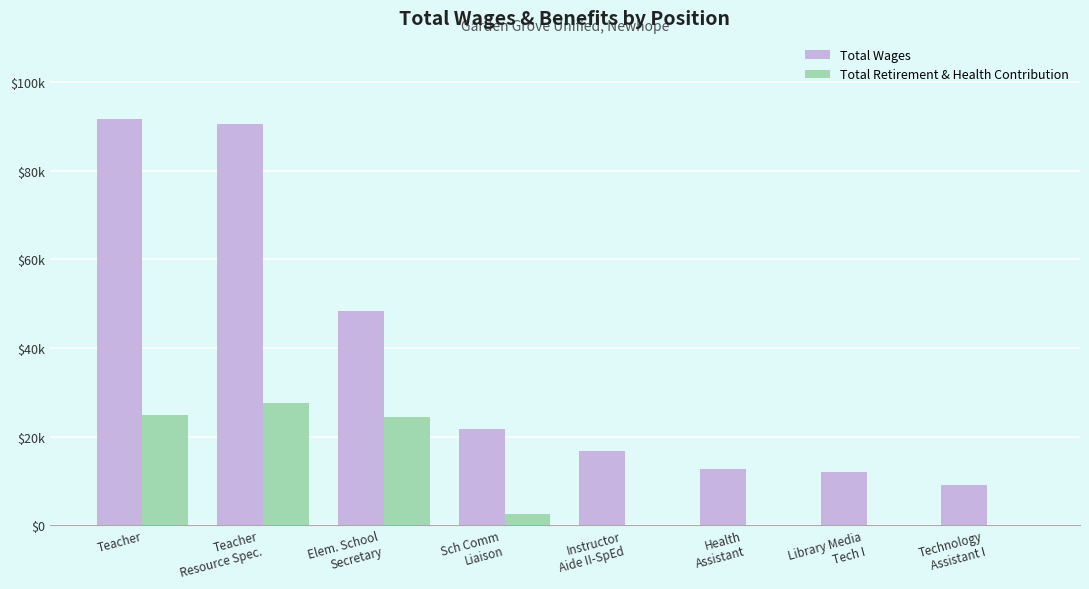

At which label is Total Retirement & Health Contribution closest to 13784?

Elem. School
Secretary